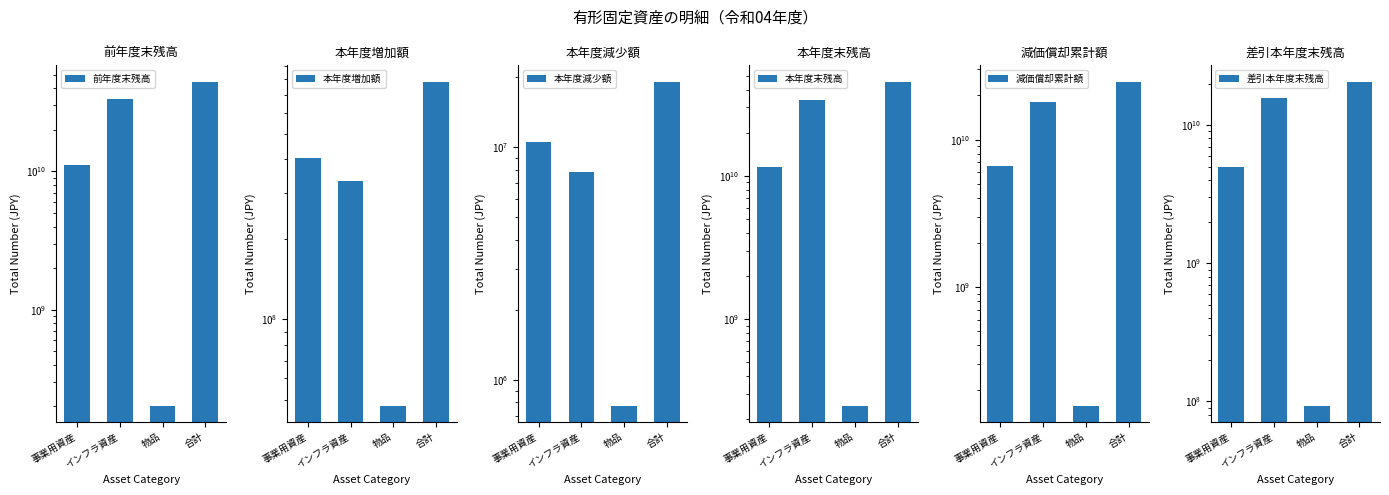

Reading right to left, what are all the values shown in this chart?

前年度末残高: 合計=44706786786	物品=202692310	インフラ資産=33290038395	事業用資産=11214056081
本年度増加額: 合計=785428990	物品=47428949	インフラ資産=333231320	事業用資産=404768721
本年度減少額: 合計=19121563	物品=775220	インフラ資産=7818503	事業用資産=10527840
本年度末残高: 合計=45473094213	物品=249346039	インフラ資産=33615451212	事業用資産=11608296962
減価償却累計額: 合計=24795103688	物品=156266810	インフラ資産=17979951589	事業用資産=6658885289
差引本年度末残高: 合計=20677990525	物品=93079229	インフラ資産=15635499623	事業用資産=4949411673